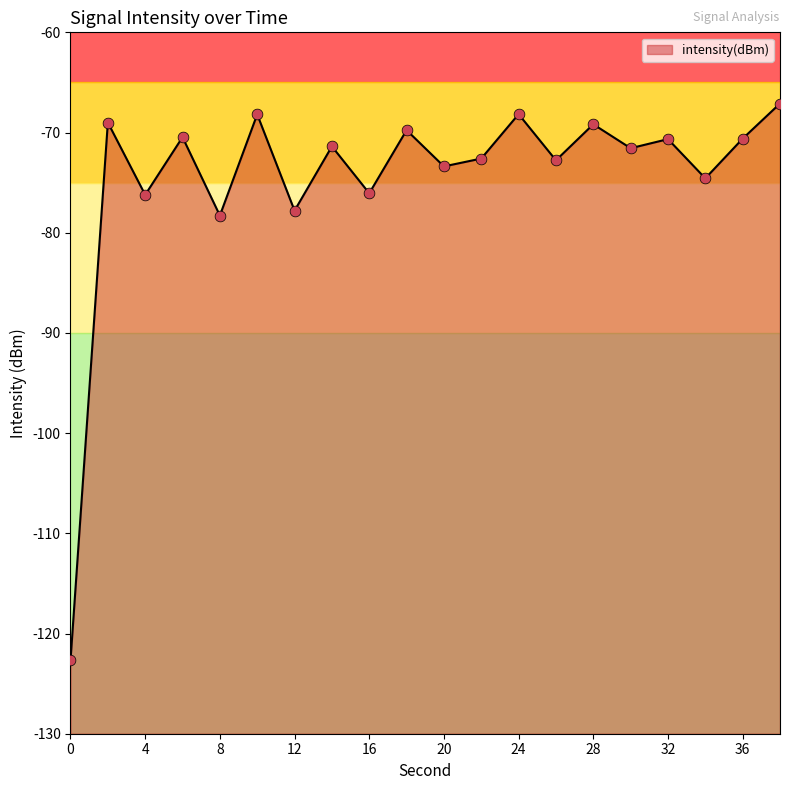

Which has a higher value, 10 or 0?

10